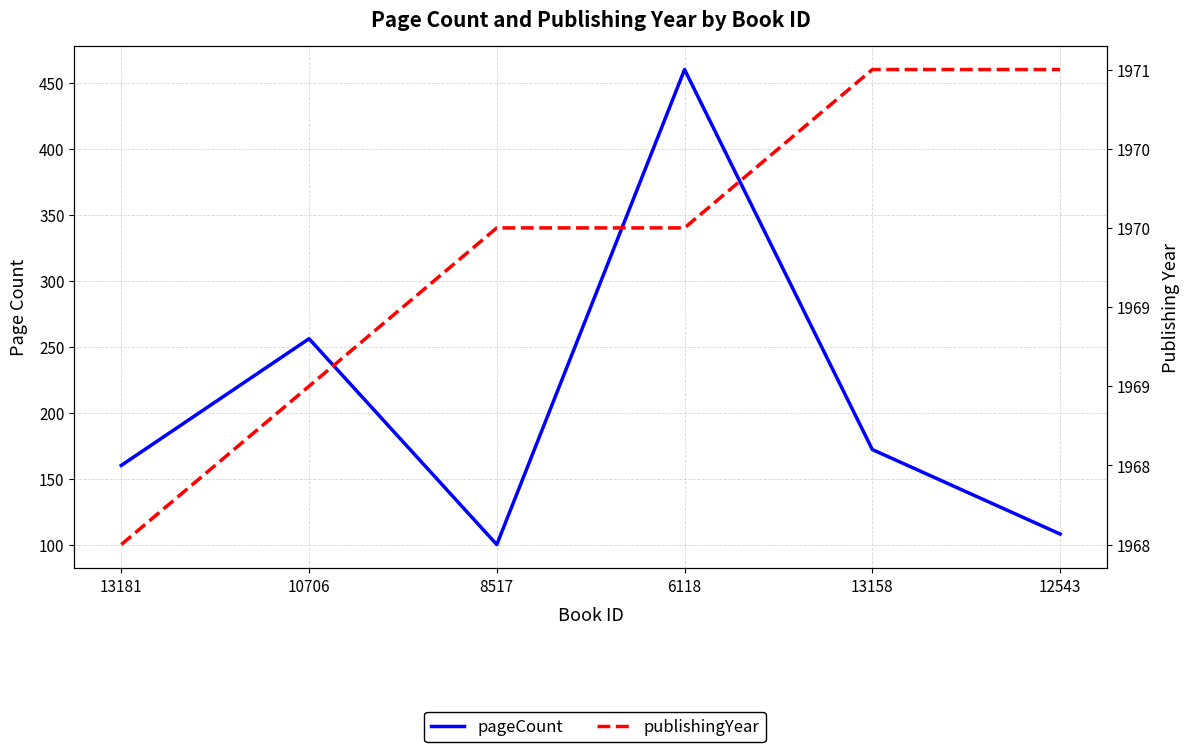

Between 8517 and 13158, which series saw the biggest shift?

pageCount